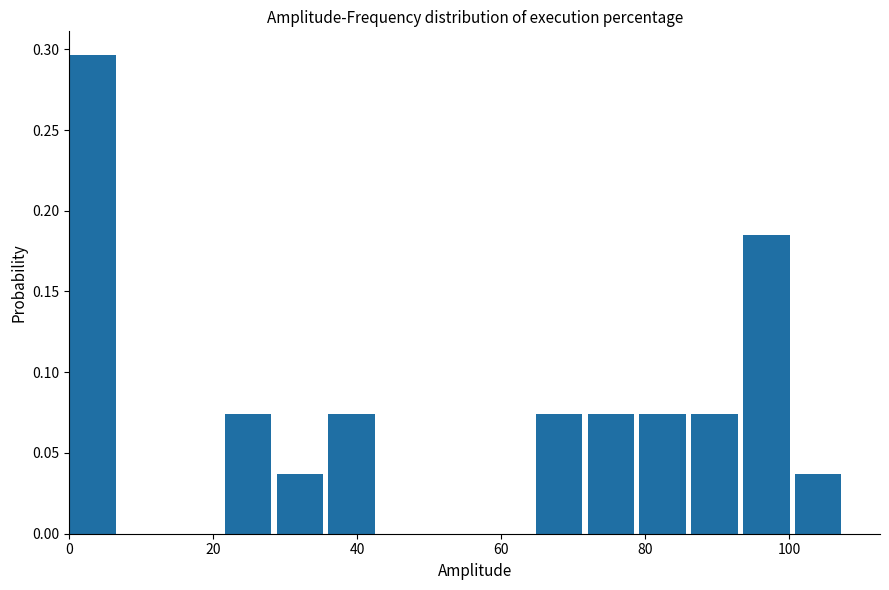

Around what value on the x-axis is the tallest bar? Give the approximate position of its centre, as read against the axis.

4